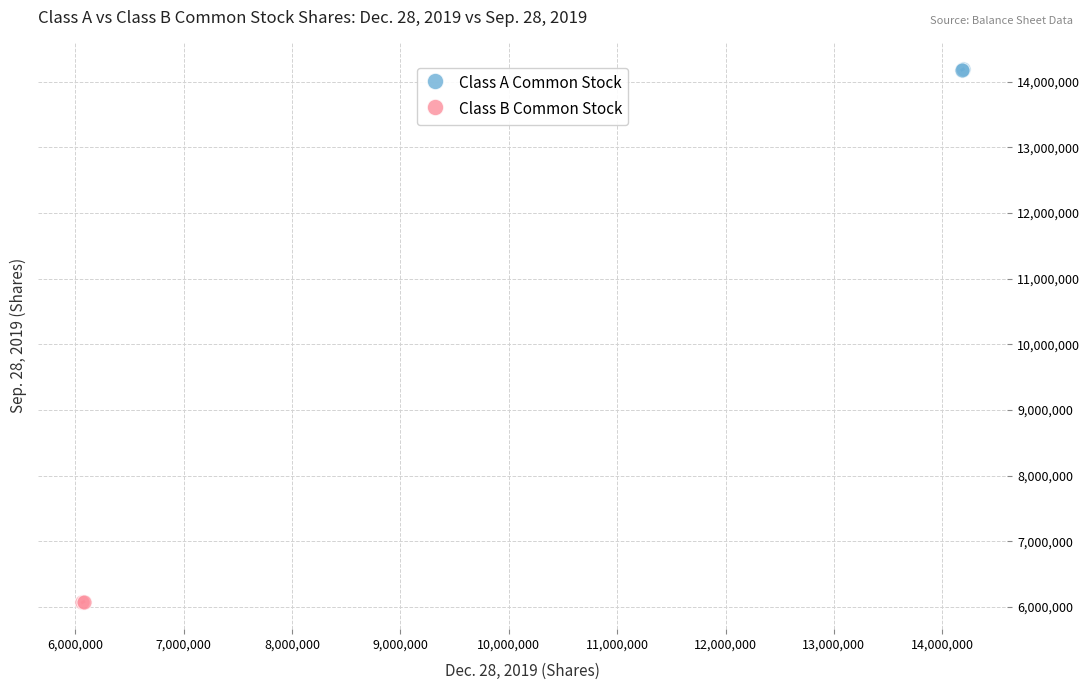

Which series reaches the minimum Y coordinate?

Class B Common Stock